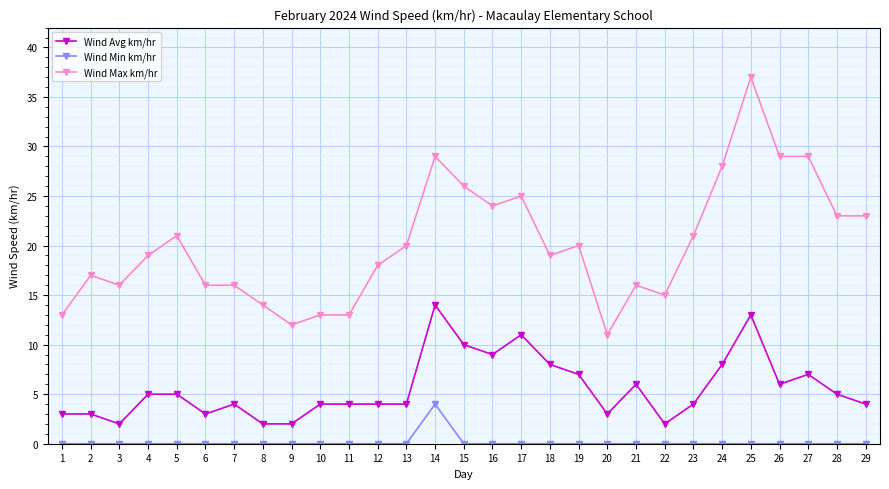

True or false: Wind Avg km/hr has more than 1 points higher than both neighbors.

True